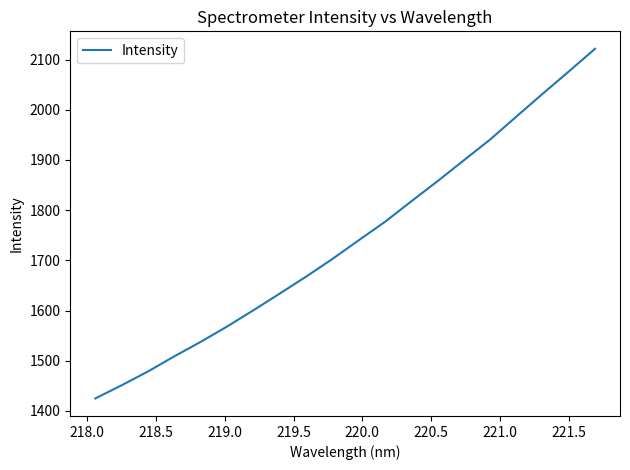

What is the difference between the second highest and second lowest values?

625.1